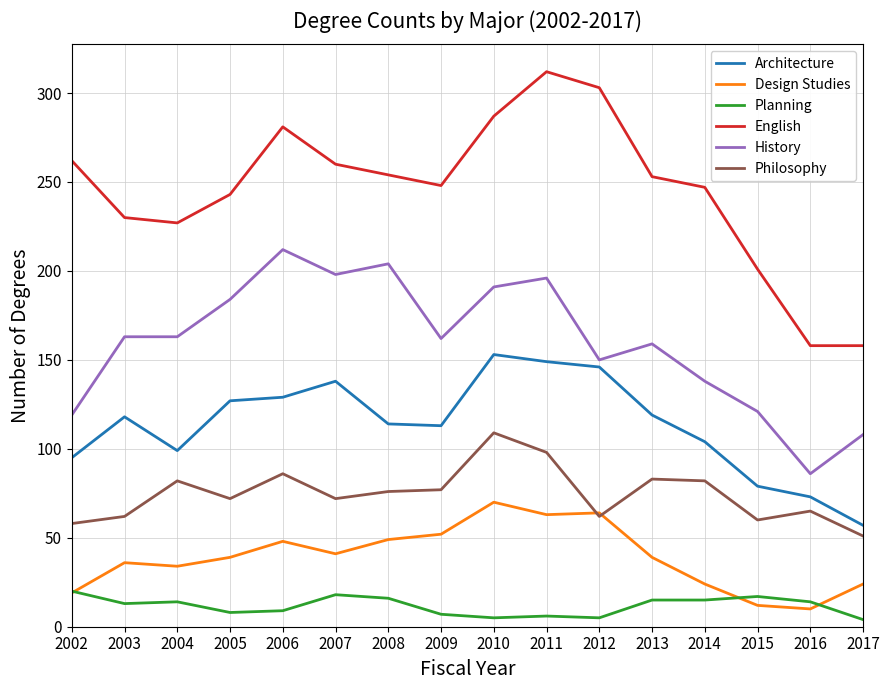

Does the chart have visible grid lines?

Yes